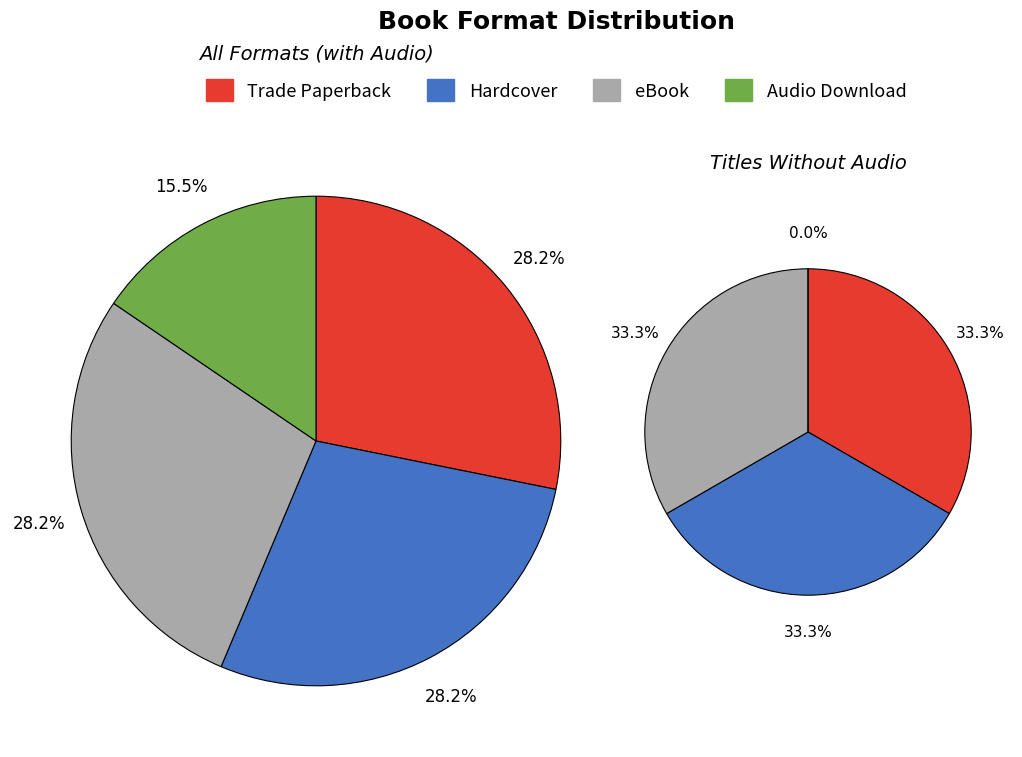

To the nearest percent, what is the combined percentage of Audio Download and Hardcover?

44%